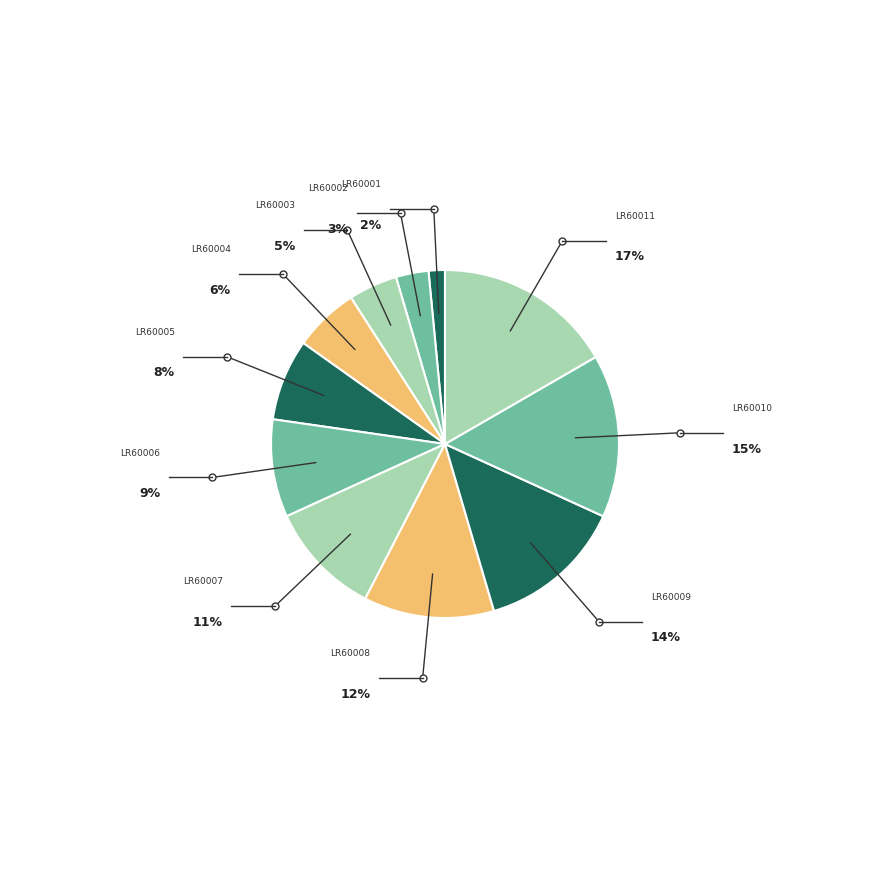

Combined, what portion of the pie is LR60006 and LR60007?

19.7%